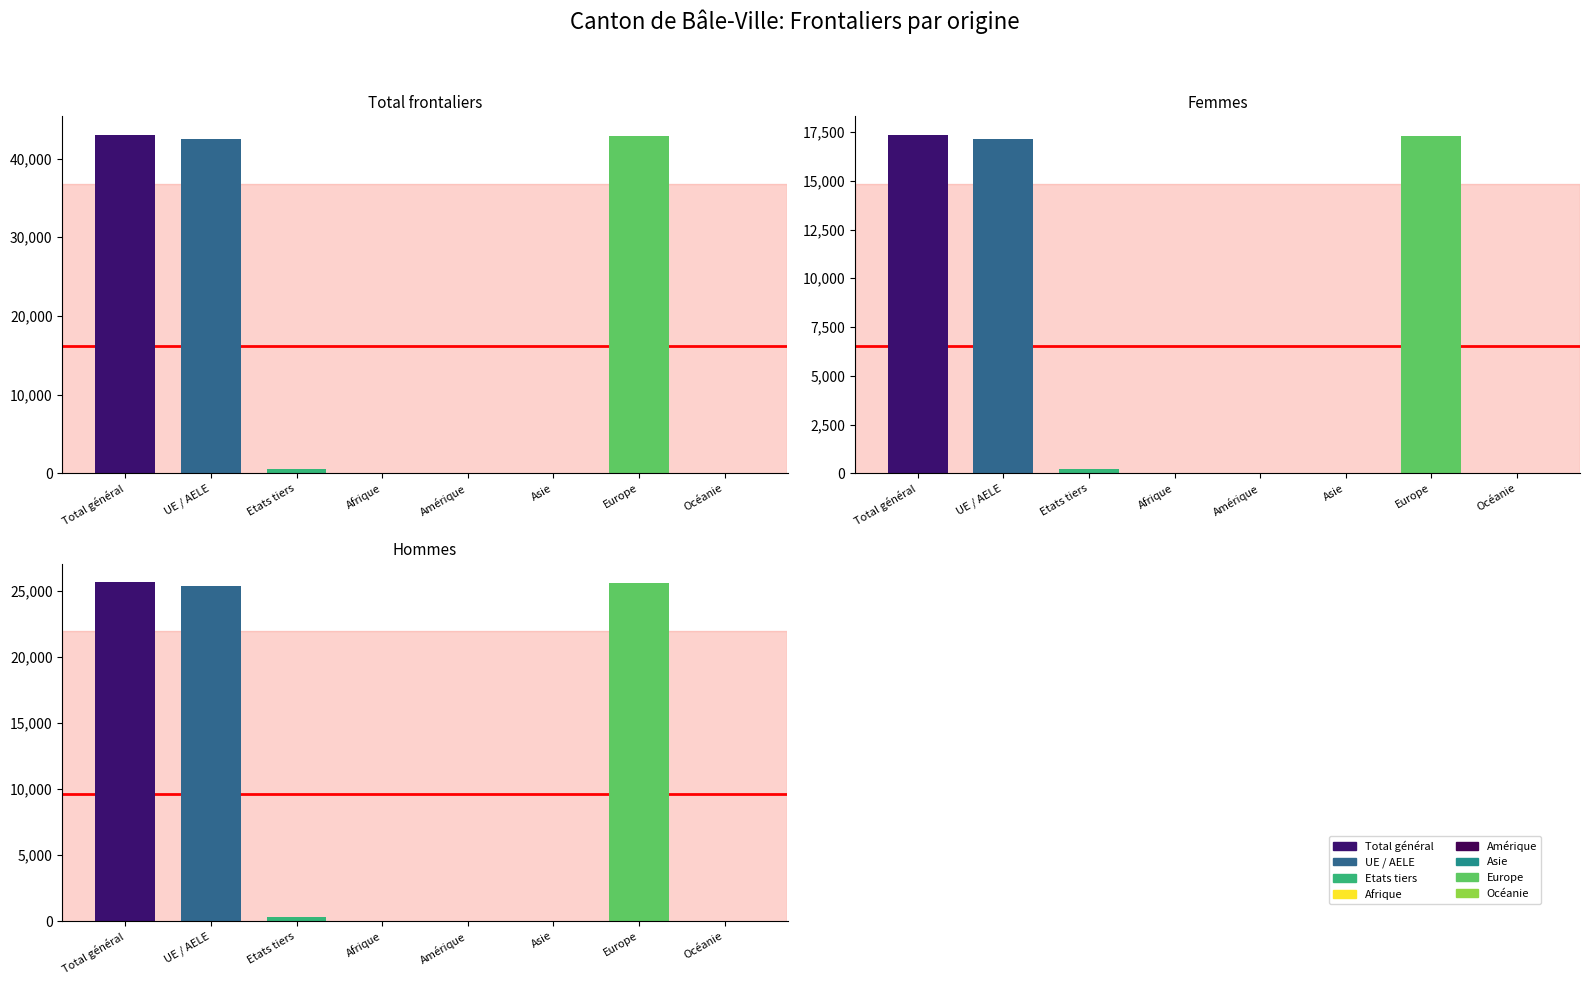

Rank the series by their maximum value, from highest to lowest.

Total frontaliers, Hommes, Femmes